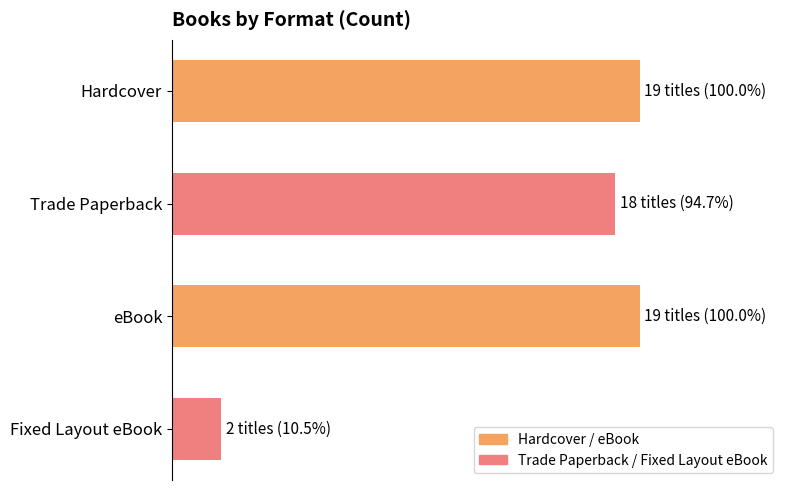

What is the maximum value shown in the chart?

100.0